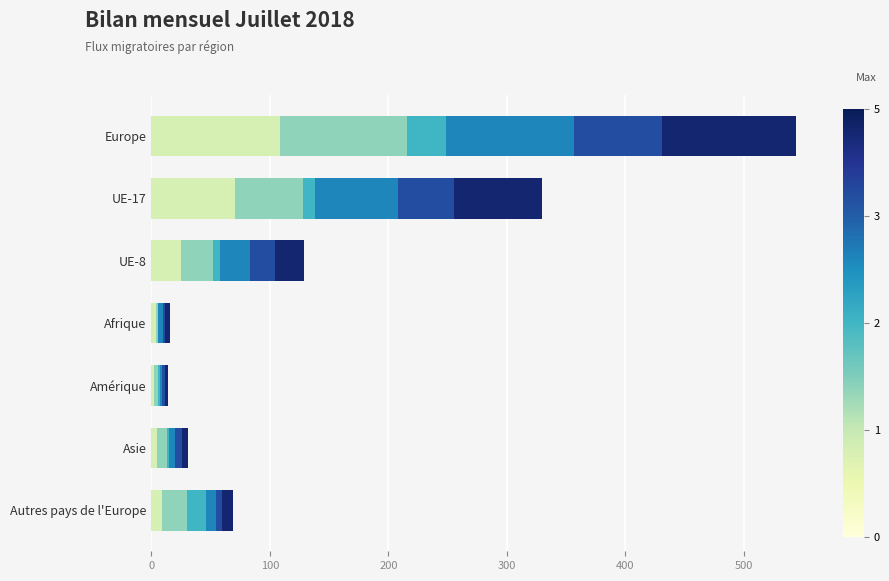

At which category is the sum across all series the highest?

Europe